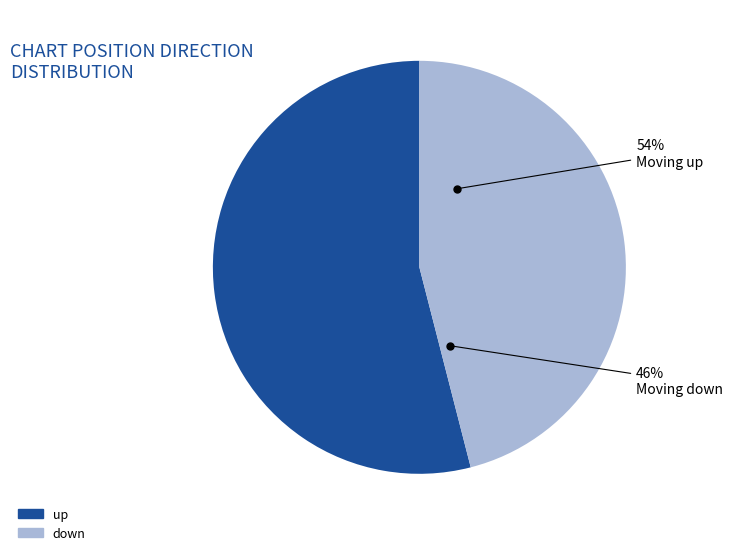

What percentage do up and down together represent?

100.0%